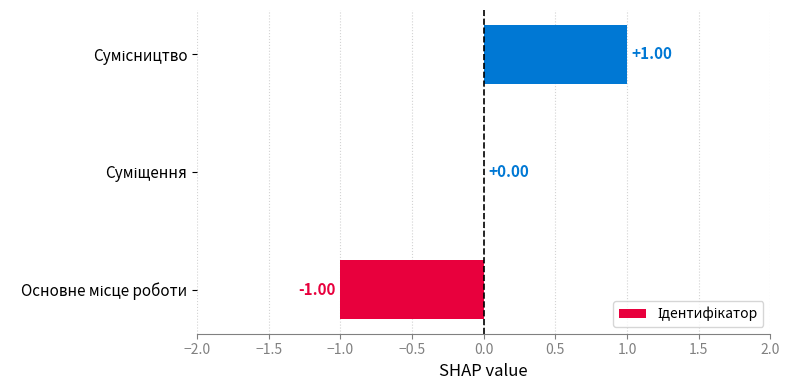

How many data points does each series have?

3